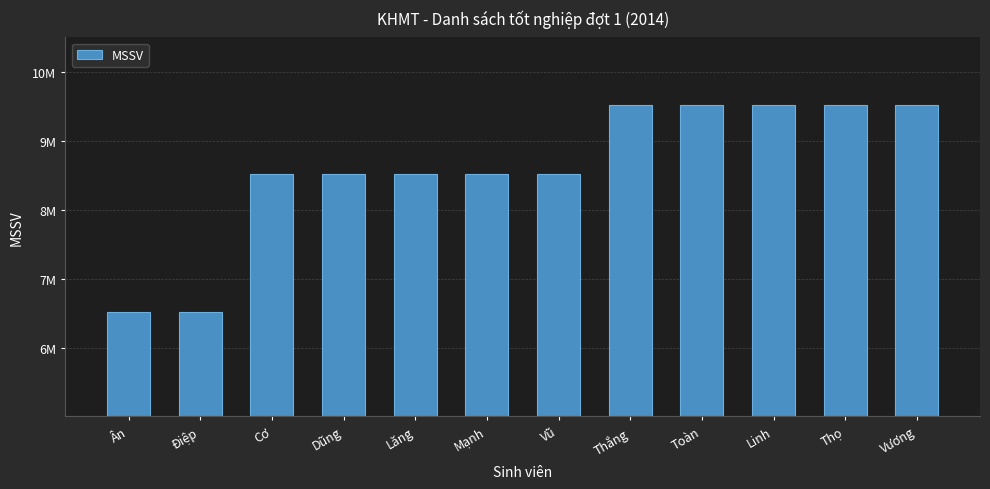

List the labels in order of value, largest first.

Vương, Thọ, Linh, Toàn, Thắng, Vũ, Mạnh, Lăng, Dũng, Cơ, Điệp, Ân